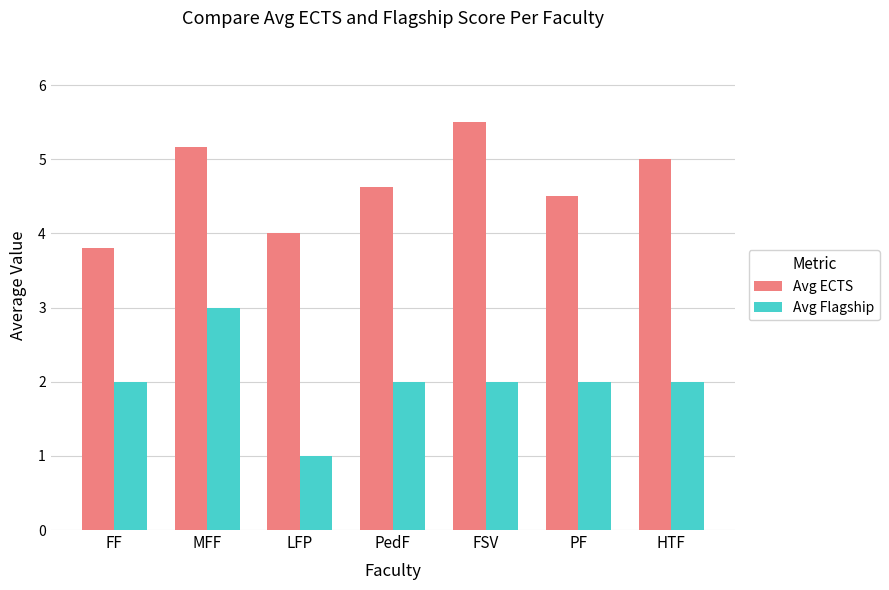

At which label does Avg ECTS reach its minimum?

FF